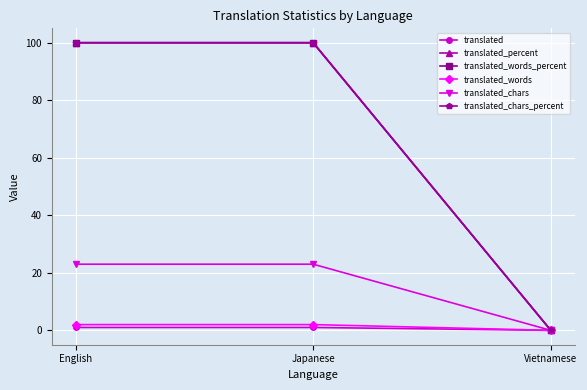

Reading left to right, transcribe all the data shown in this chart.

translated: English=1	Japanese=1	Vietnamese=0
translated_percent: English=100	Japanese=100	Vietnamese=0
translated_words_percent: English=100	Japanese=100	Vietnamese=0
translated_words: English=2	Japanese=2	Vietnamese=0
translated_chars: English=23	Japanese=23	Vietnamese=0
translated_chars_percent: English=100	Japanese=100	Vietnamese=0